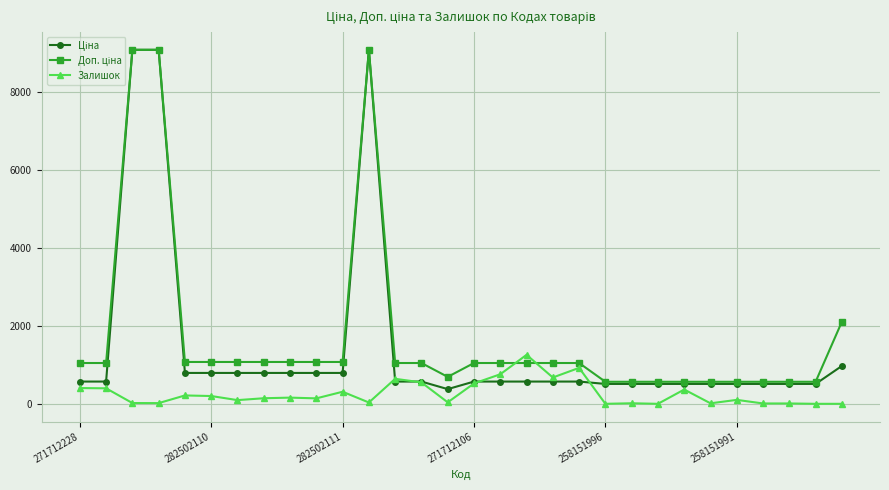

At how many categories does at least one series exceed 5680?

3